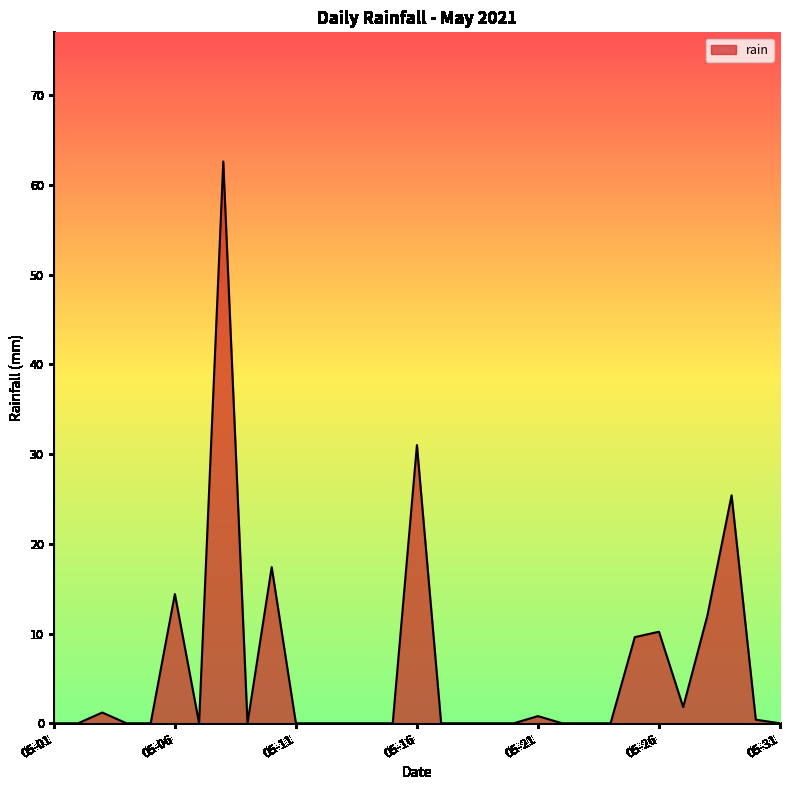

True or false: the data has more than 0 interior local peaks.

True